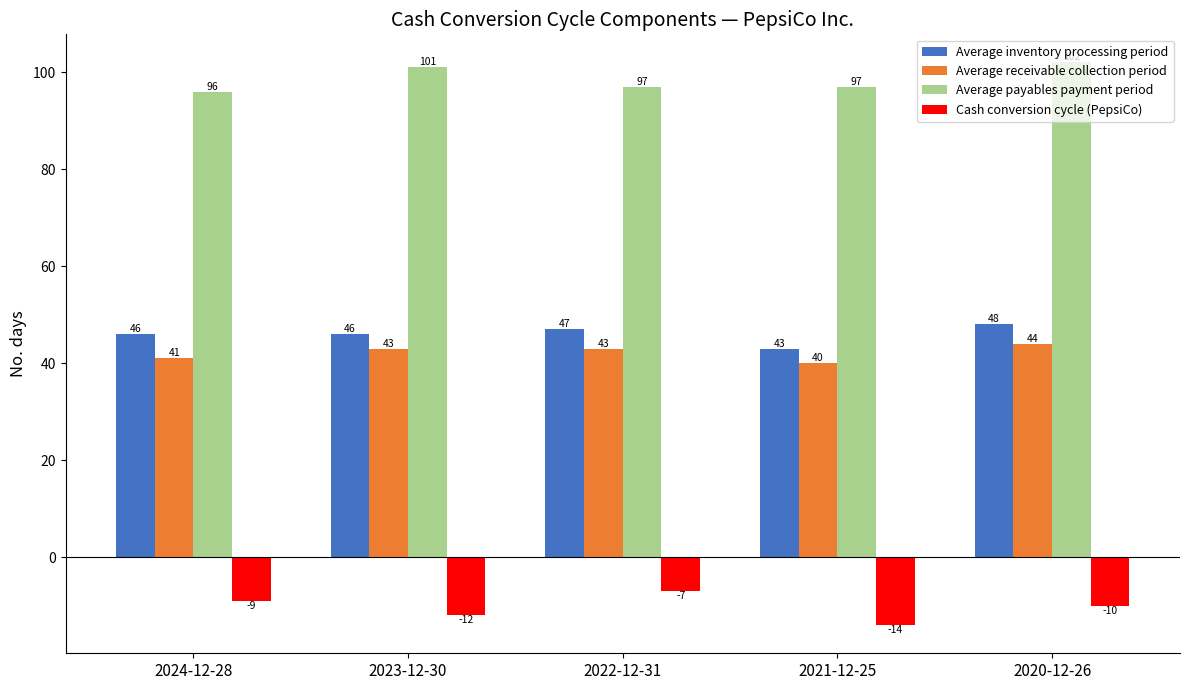

At which label does Cash conversion cycle (PepsiCo) reach its peak?

2022-12-31